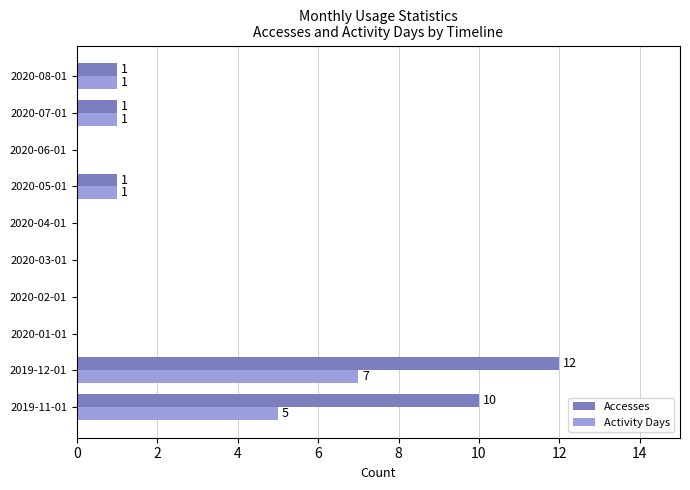

True or false: Activity Days has a value of -3 at 2020-01-01.

False